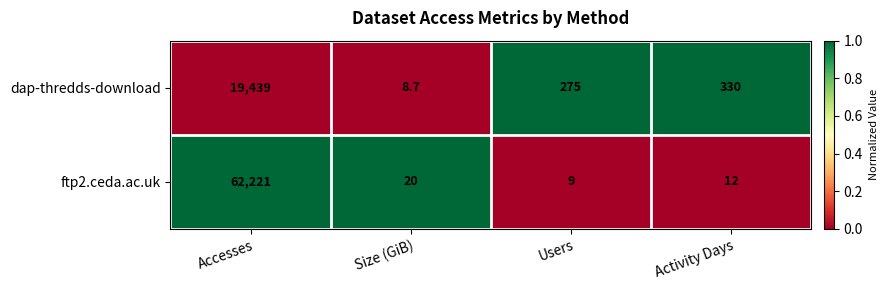

True or false: dap-thredds-download has a value of 19439.0 at Accesses.

True